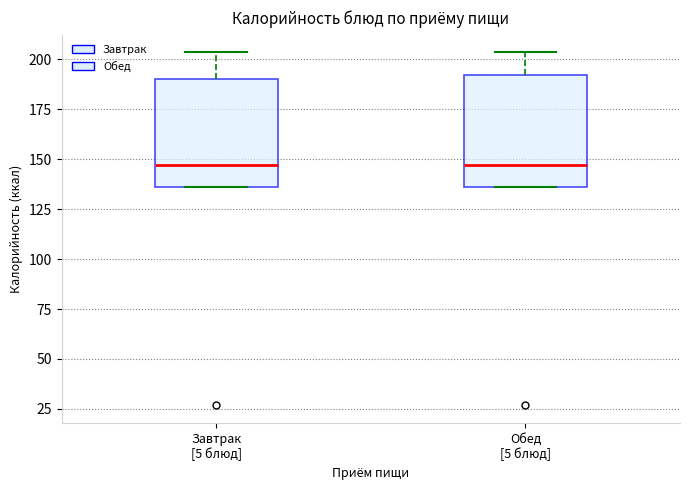

Reading left to right, transcribe this box plot: for each box, give where its median line is, the range the box spans, and where its two whiskers end, as read against the y-axis. The values are not printed on the chart, so give them approximately, as read against the axis.

Завтрак [5 блюд]: median 145, box 135 to 190, whiskers 135 to 205
Обед [5 блюд]: median 145, box 135 to 190, whiskers 135 to 205